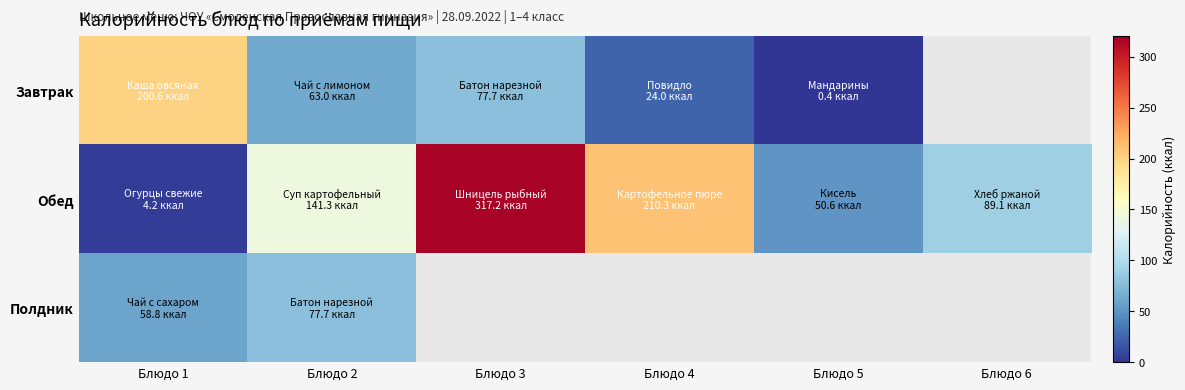

Rank the categories by Обед value from lowest to highest.

Блюдо 1, Блюдо 5, Блюдо 6, Блюдо 2, Блюдо 4, Блюдо 3